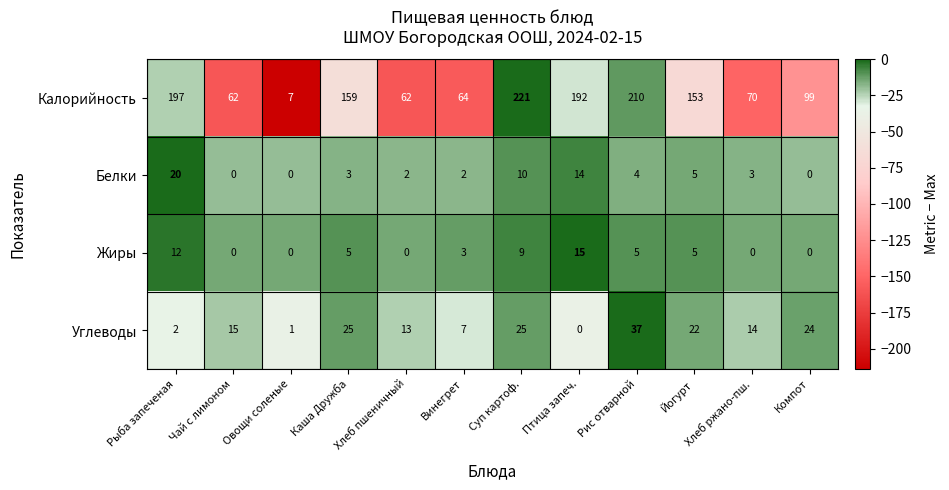

Which series has the largest range (max minus min)?

Калорийность